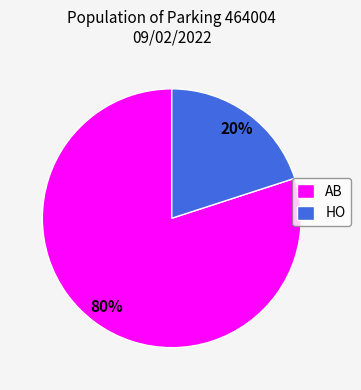

Which slice is the largest?

AB